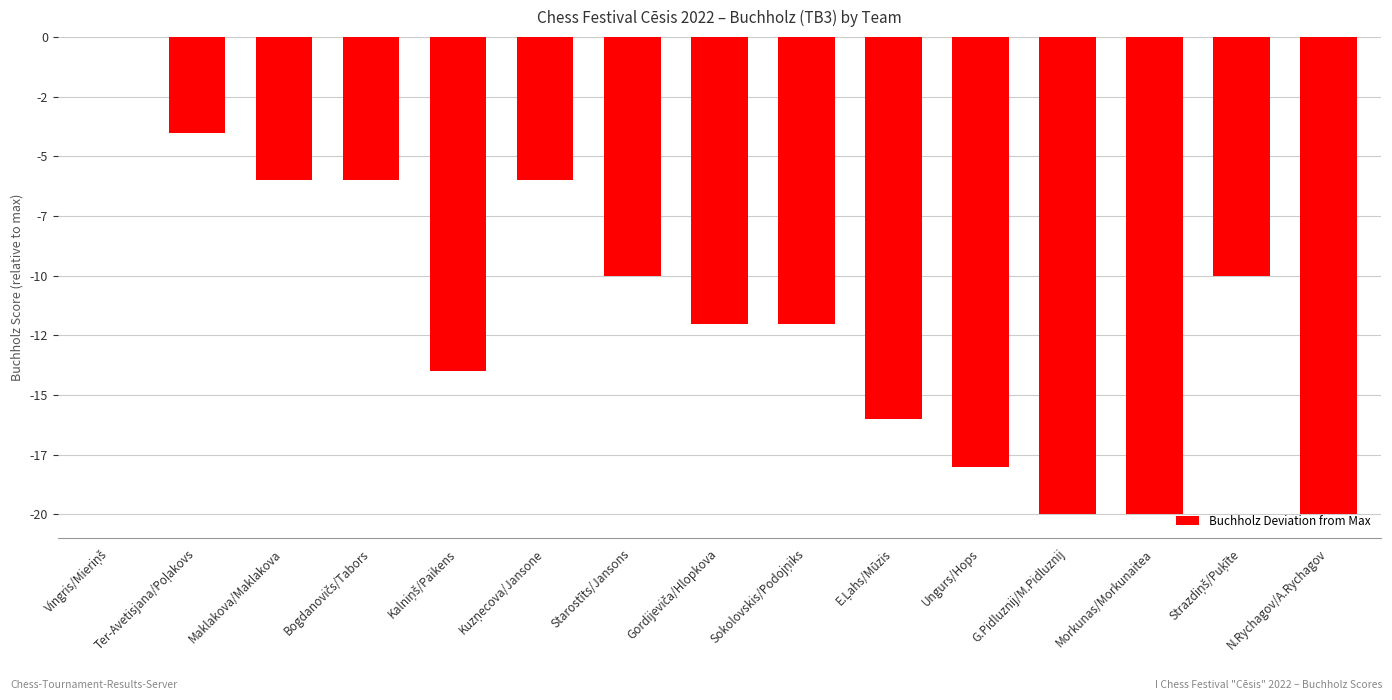

How many categories are shown in the chart?

15